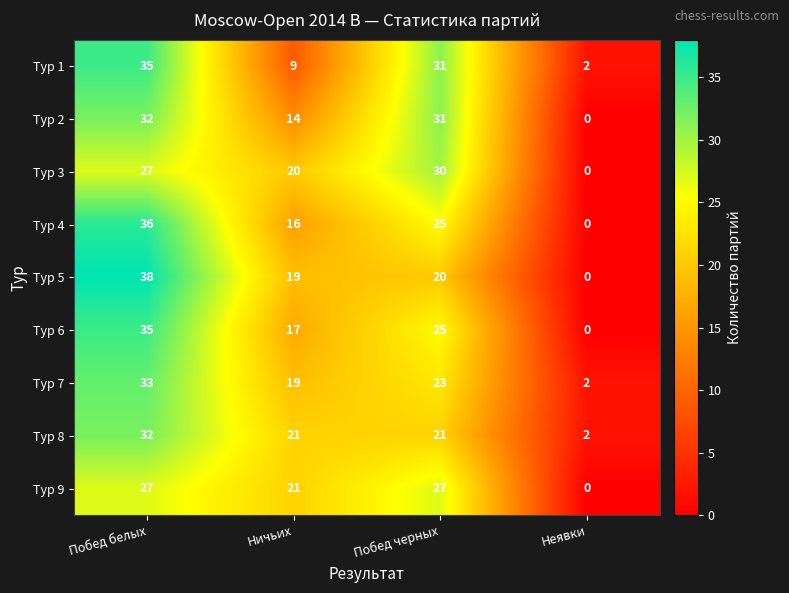

Between Побед черных and Неявки, which series saw the biggest shift?

Тур 2